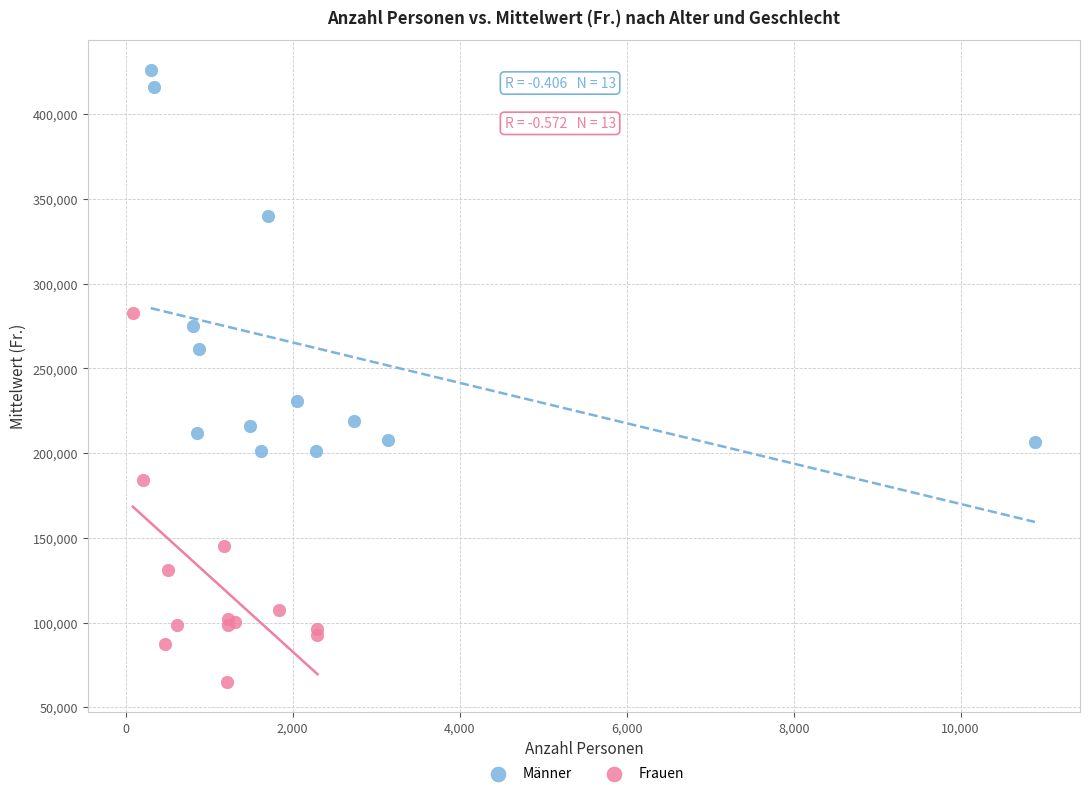

Which series contains the highest Y value?

Männer